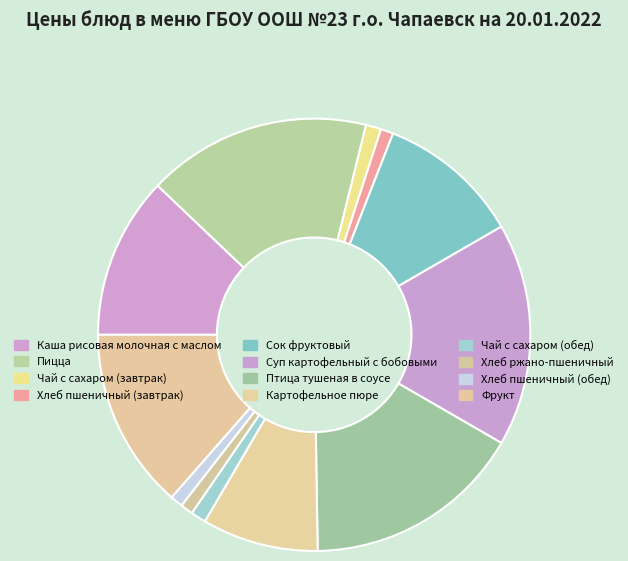

To the nearest percent, what is the difference between the largest and smallest slice percentages?

16%